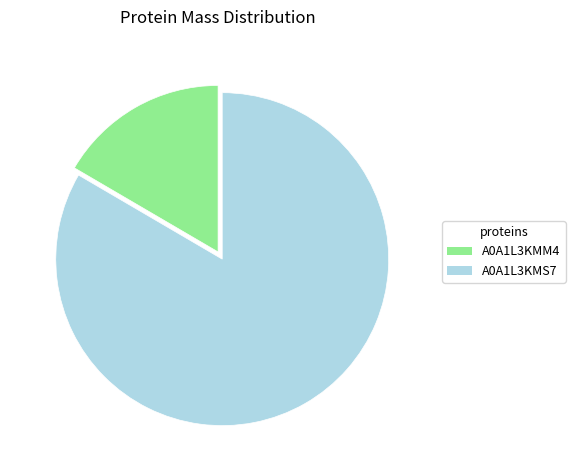

Is there any slice that represents more than half of the pie?

Yes